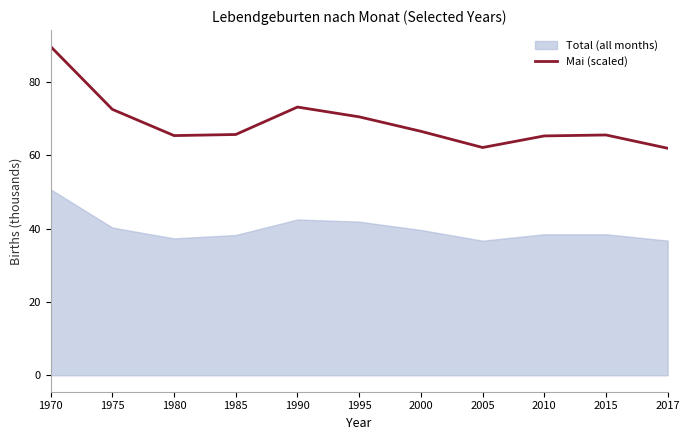

Reading left to right, what are all the values shown in this chart?

89.6	72.5	65.3	65.6	73.1	70.5	66.5	62.1	65.2	65.5	61.9